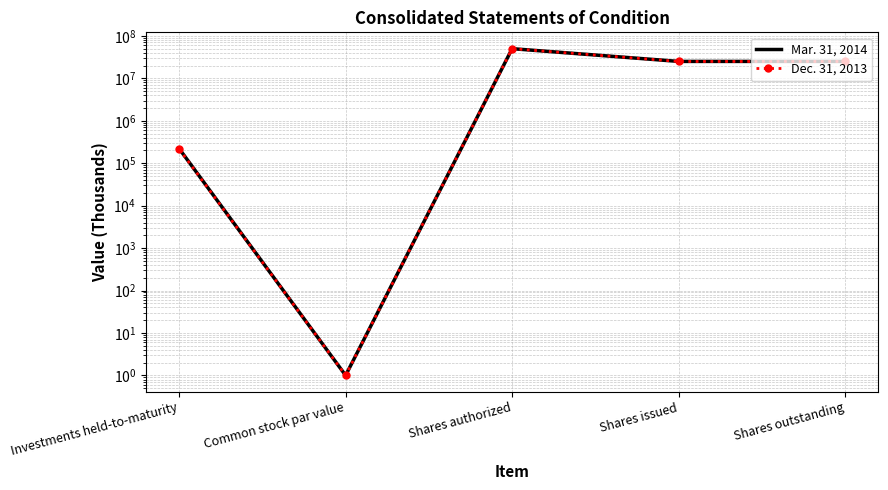

Where is Mar. 31, 2014 nearest to the value 25000000?

Shares issued